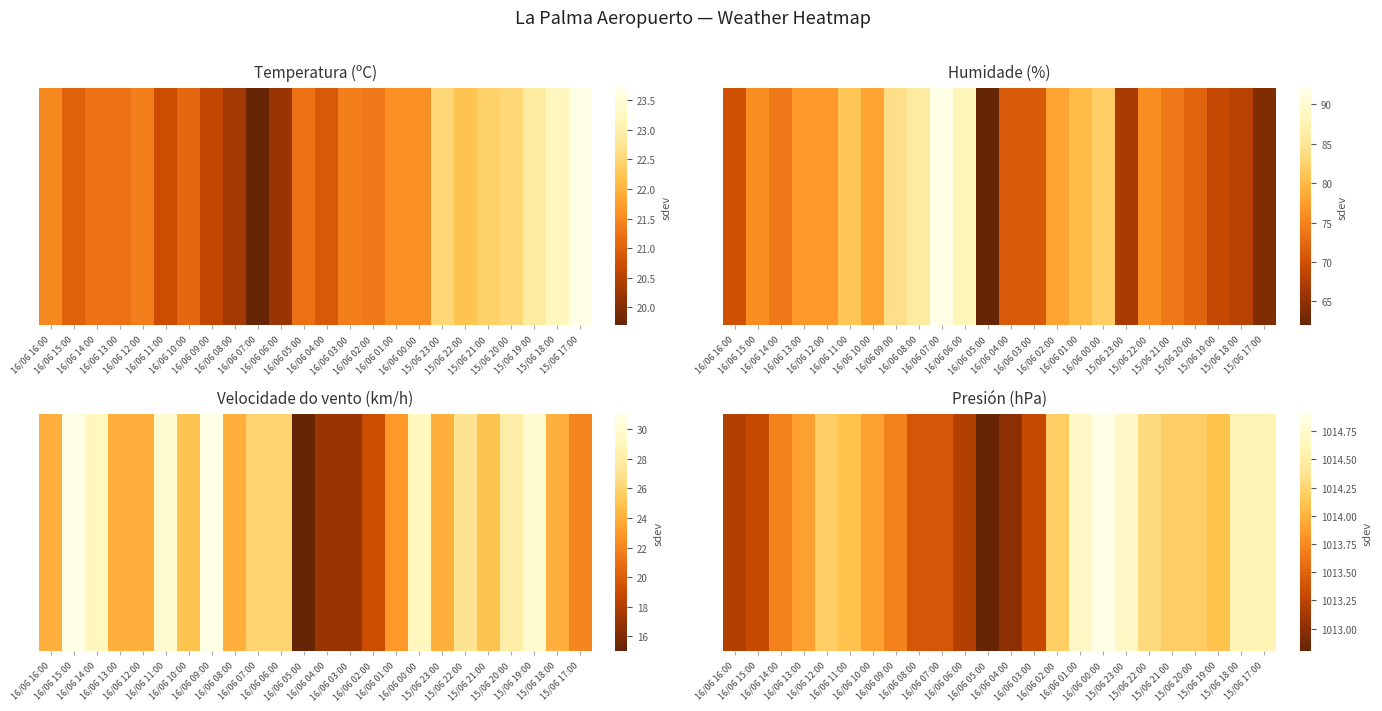

What is the ratio of the value at 16/06 13:00 to the value at 16/06 08:00?

1.0